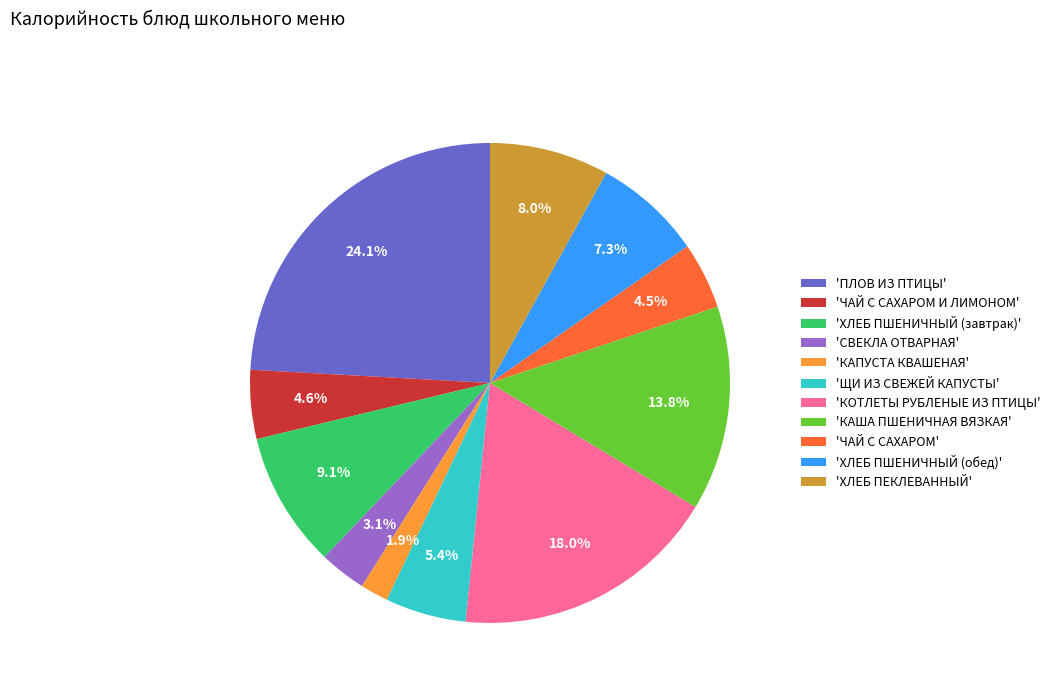

What is the largest slice in the pie chart?

'ПЛОВ ИЗ ПТИЦЫ'